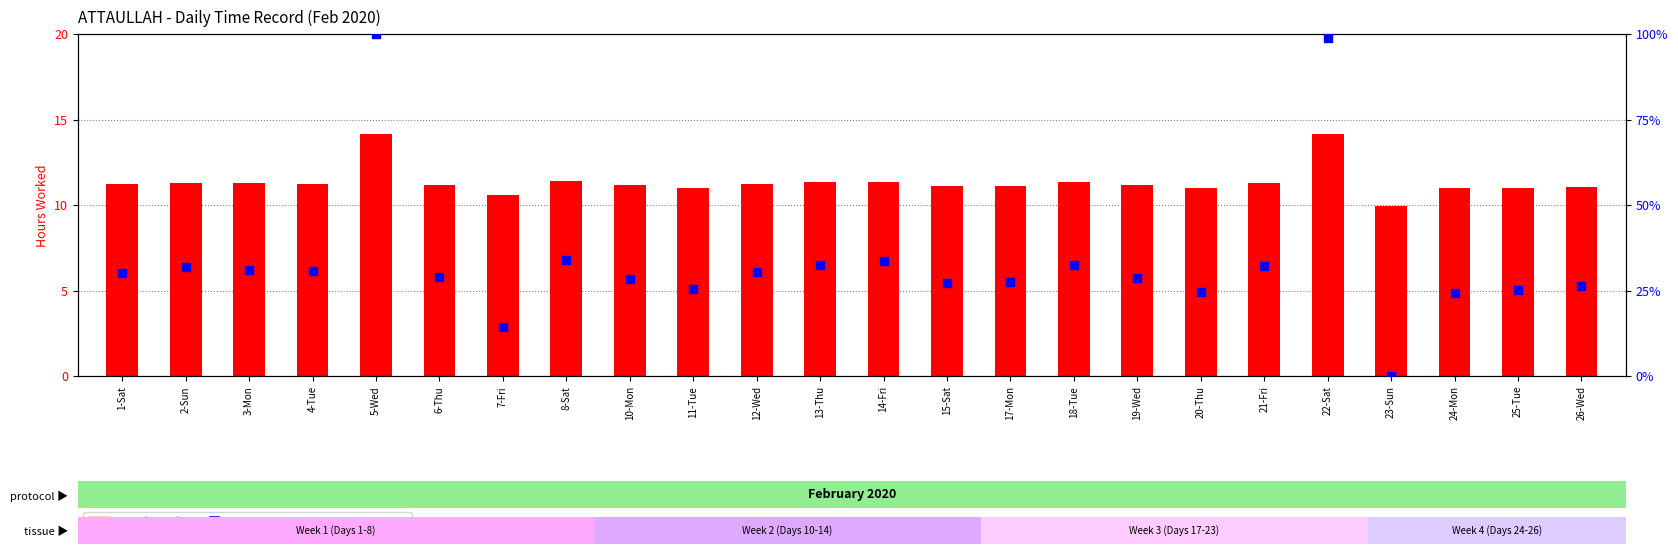

At how many categories does at least one series exceed 27?

17